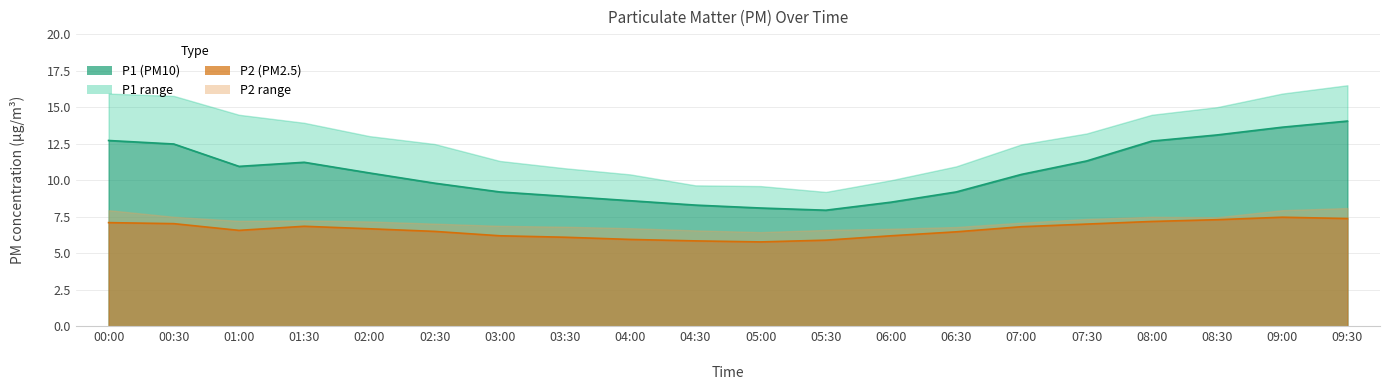

Rank the series at 03:30 from lowest to highest value.

P2, P1